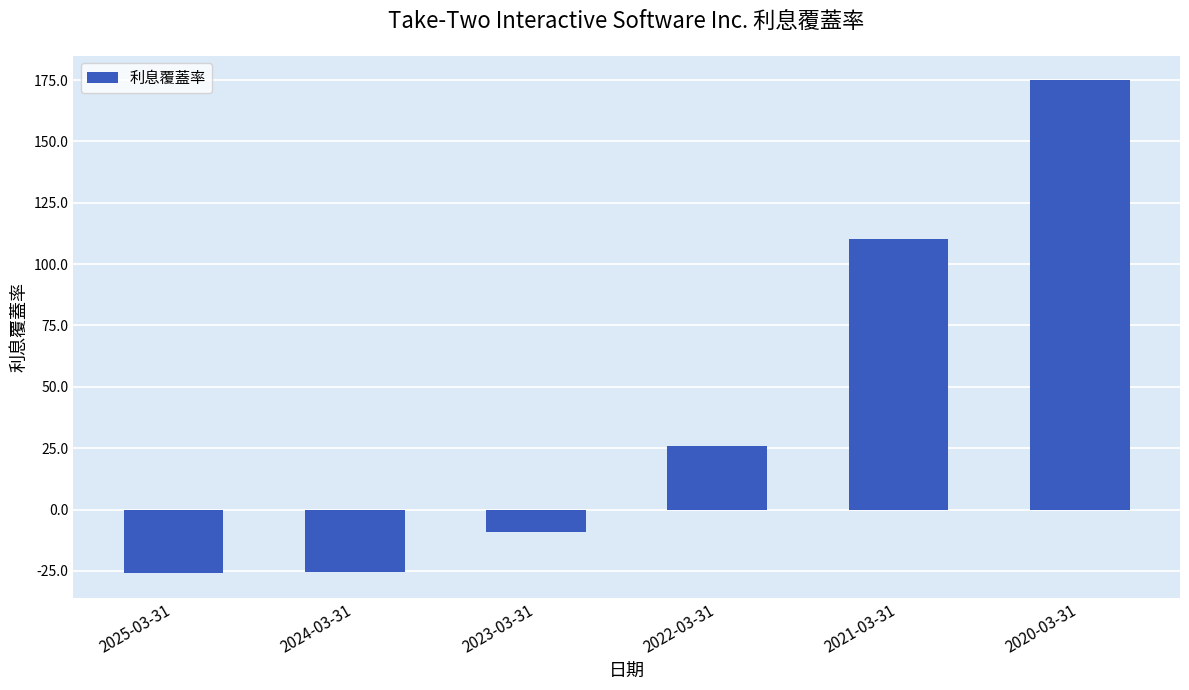

How many values are above zero?

3